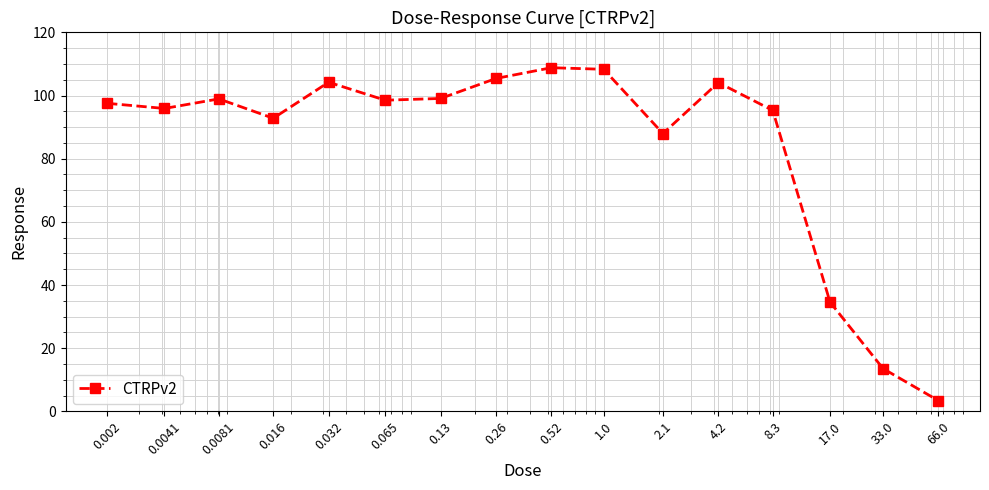

What is the sum of all values?

1348.3